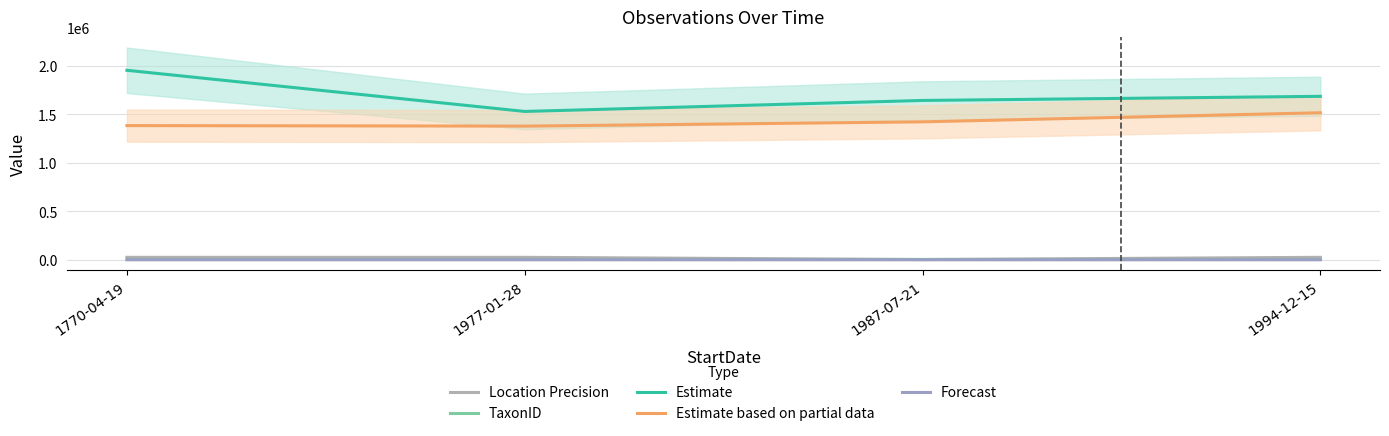

Which has a higher value, 1770-04-19 or 1987-07-21?

1770-04-19